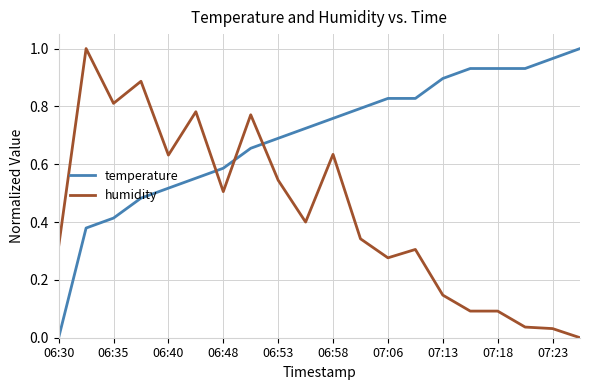

After their last crossing, which series has the higher values: humidity or temperature?

temperature